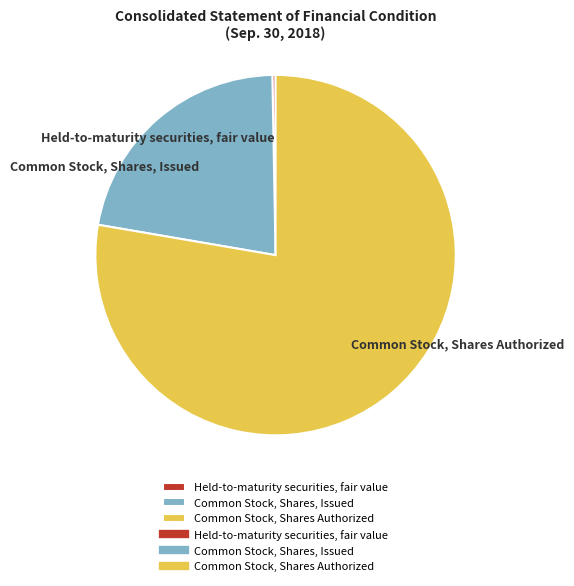

What is the smallest slice in the pie chart?

Held-to-maturity securities, fair value